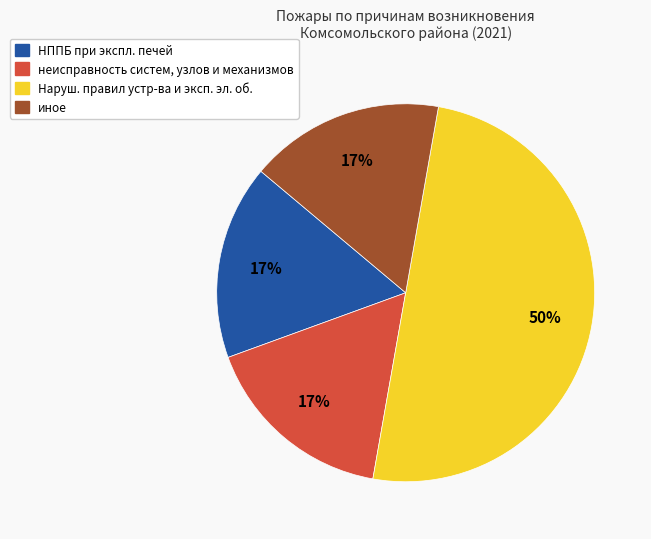

Does иное account for over 50% of the chart?

No